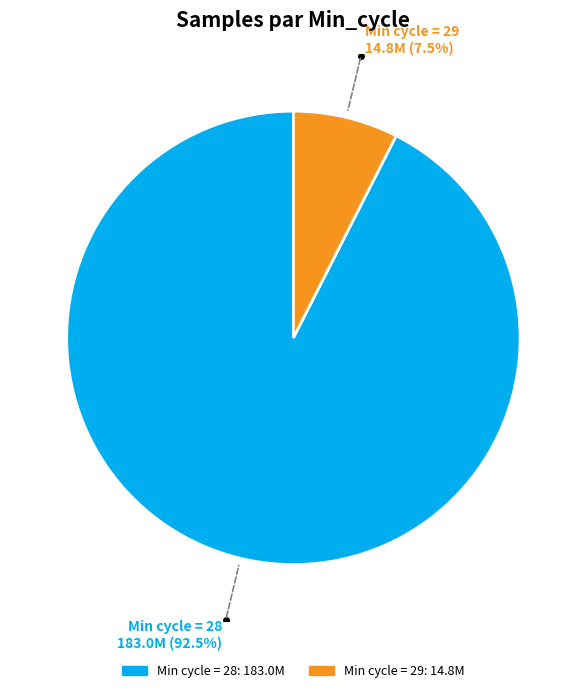

Does any single category account for the majority?

Yes